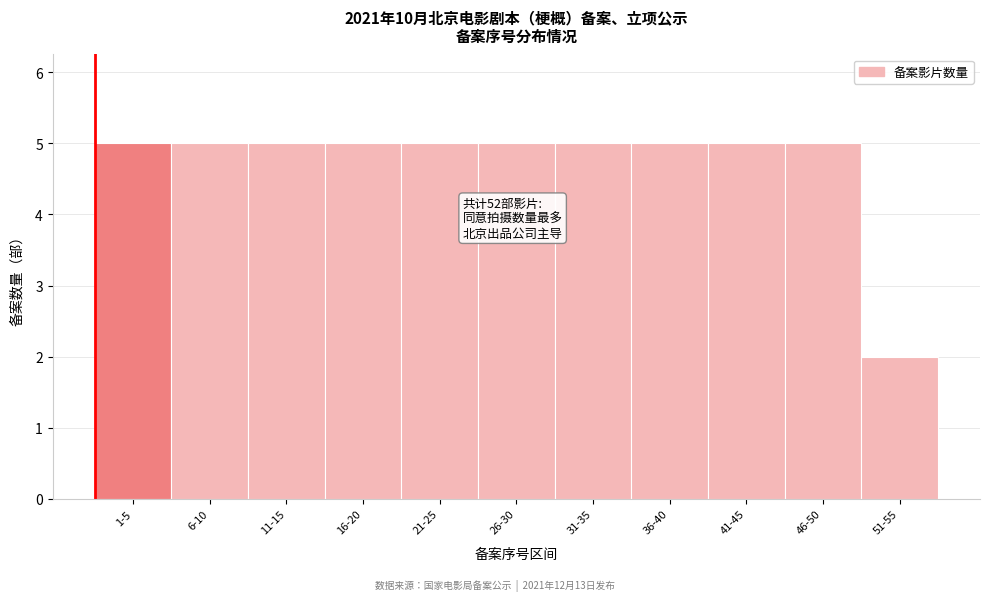

Reading left to right, what are all the values shown in this chart?

1-5=5	6-10=5	11-15=5	16-20=5	21-25=5	26-30=5	31-35=5	36-40=5	41-45=5	46-50=5	51-55=2